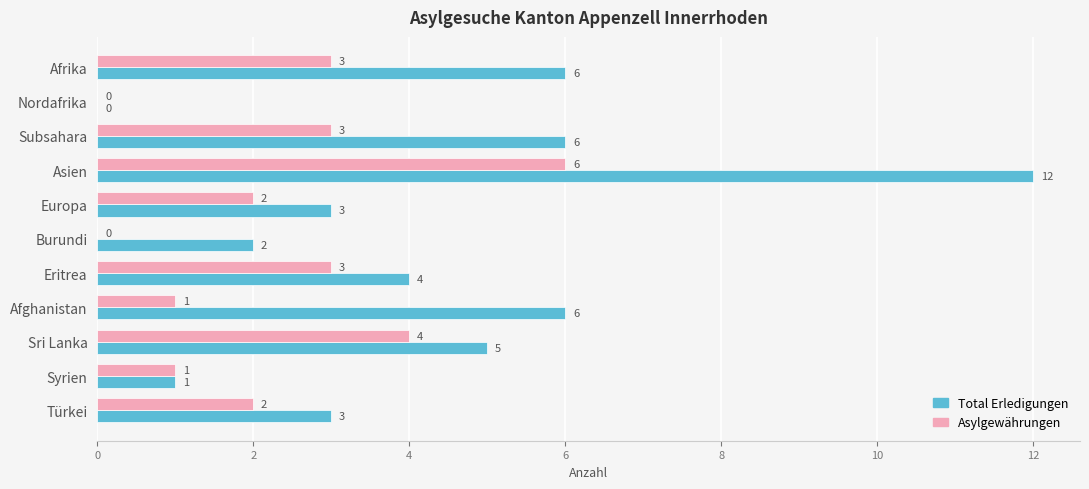

What is the maximum value for Total Erledigungen?

12